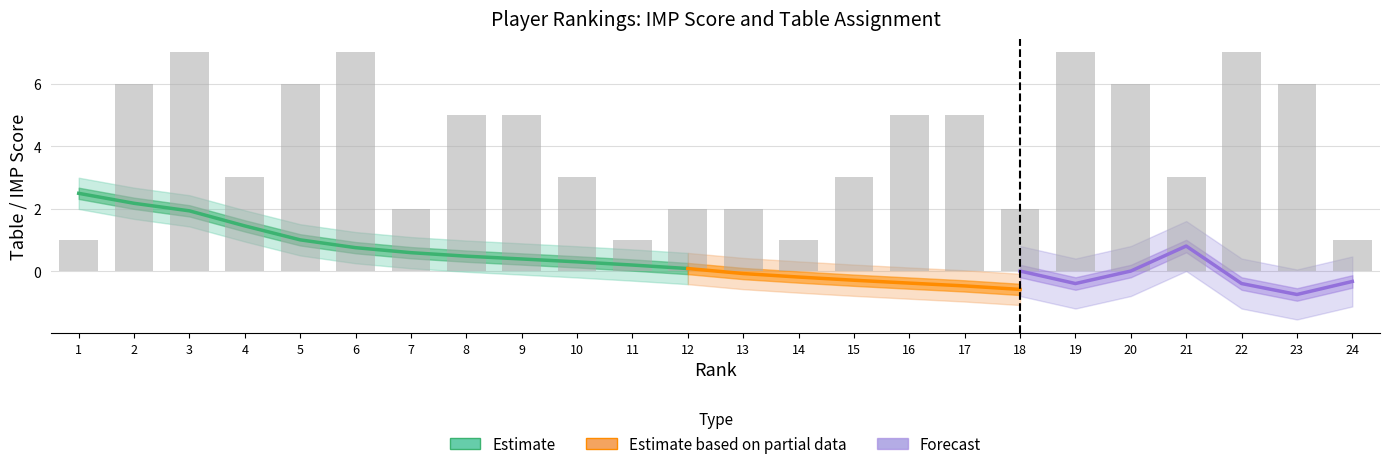

Is it true that the value at 16 is 8?

False